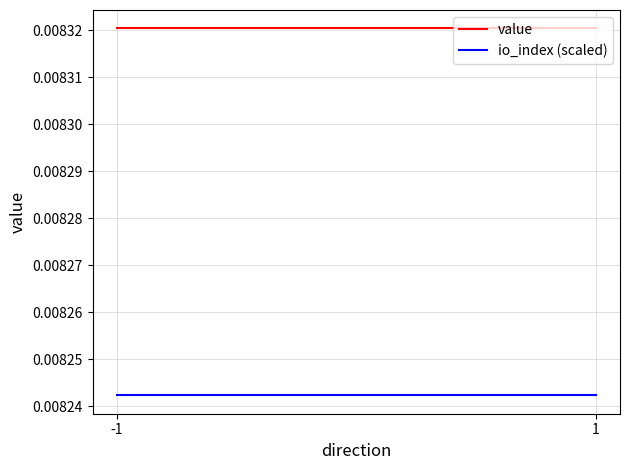

True or false: io_index (scaled) has a value of 0.0 at -1.

False